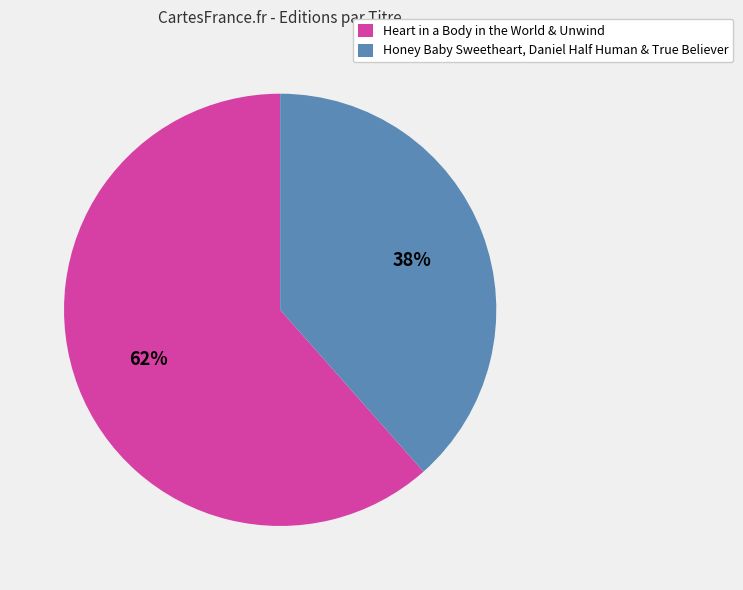

Is Heart in a Body in the World & Unwind the majority of the pie?

Yes